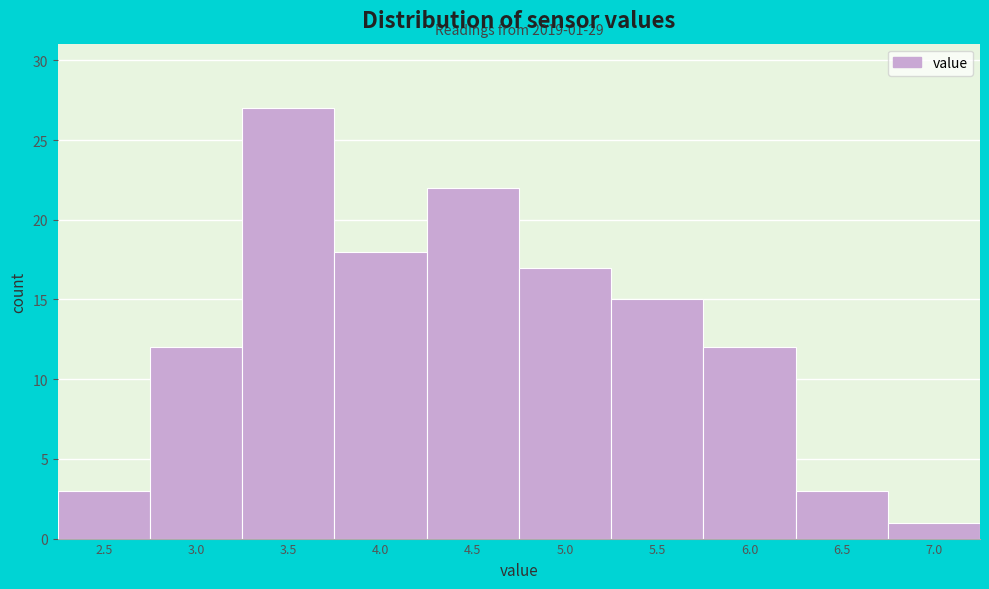

Reading right to left, what are all the values shown in this chart?

7.0=1	6.5=3	6.0=12	5.5=15	5.0=17	4.5=22	4.0=18	3.5=27	3.0=12	2.5=3